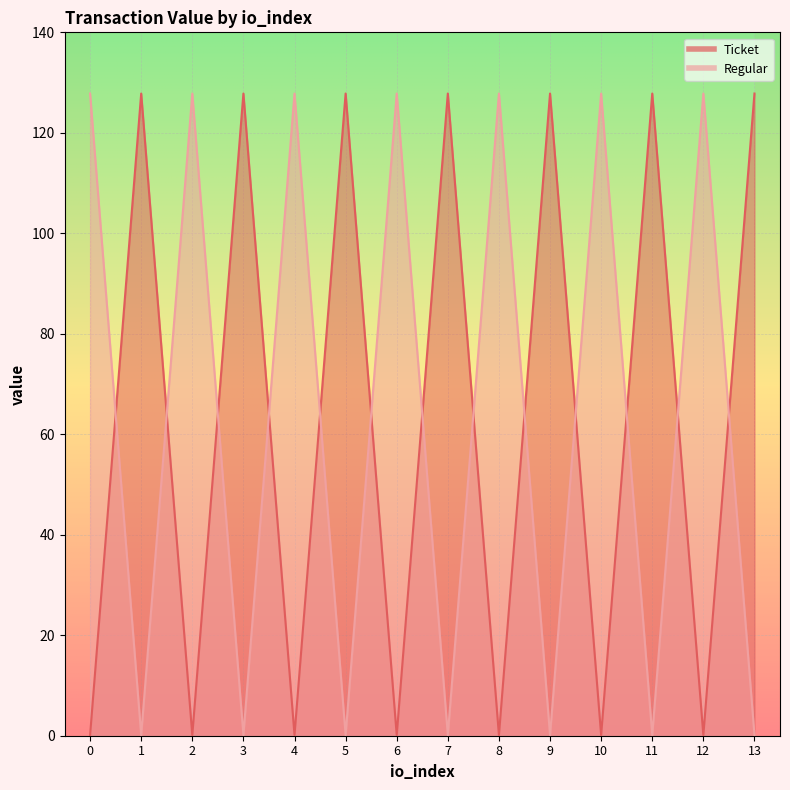

At 7, list the series in order from smallest to largest.

Regular, Ticket